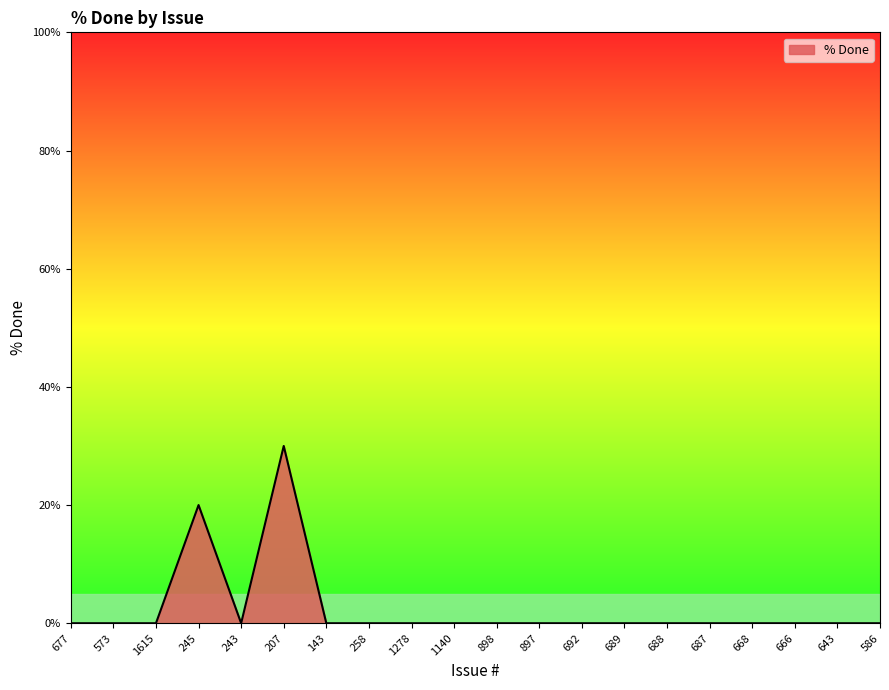

What is the difference between the maximum and minimum values?

30